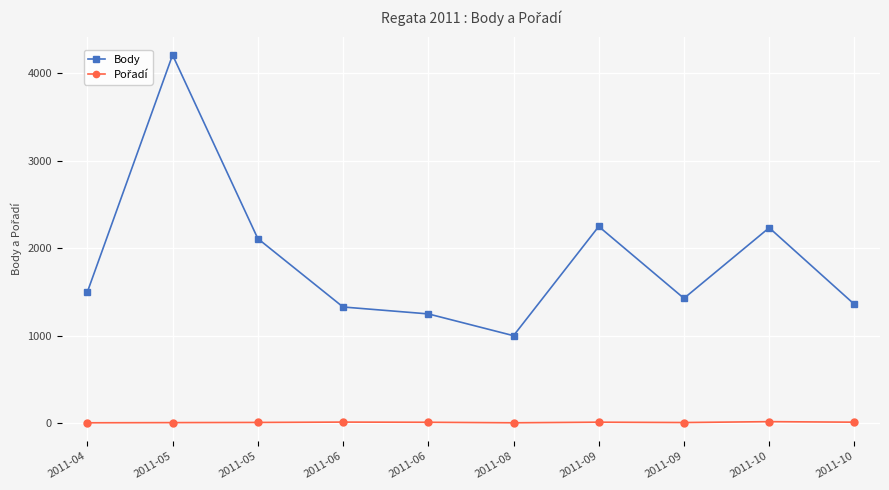

How many distinct data groups are displayed?

2